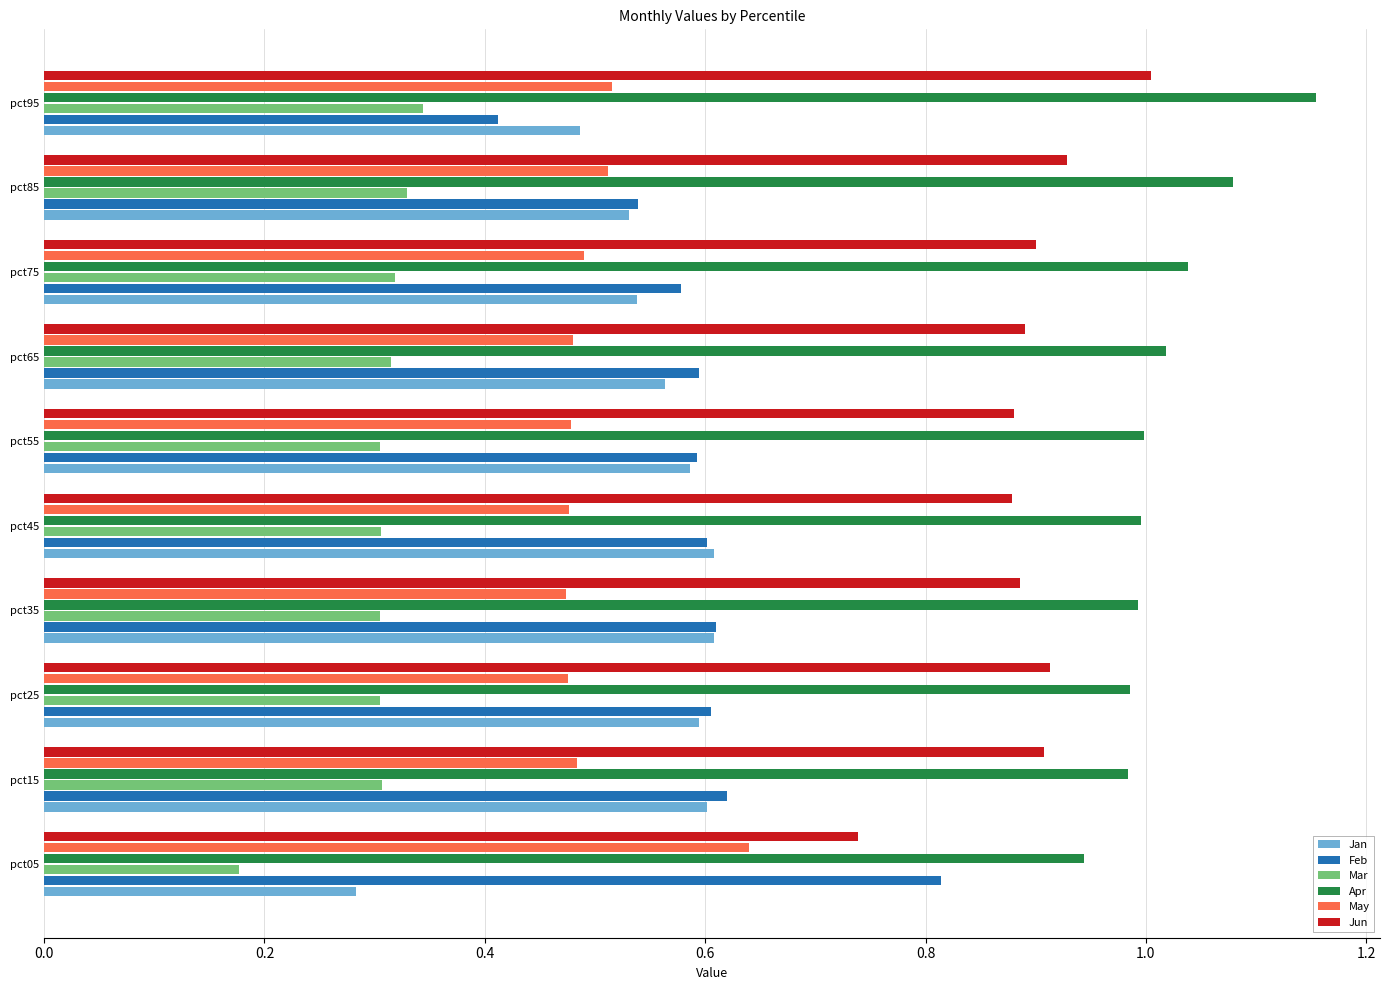

At which label is Jan closest to 0?

pct05